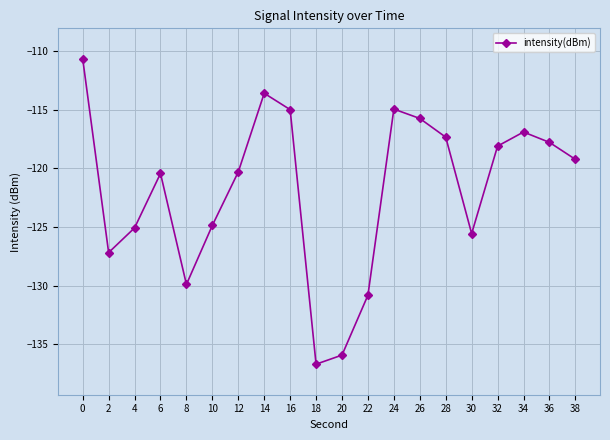

What is the value of the 4th point from the left?

-120.4